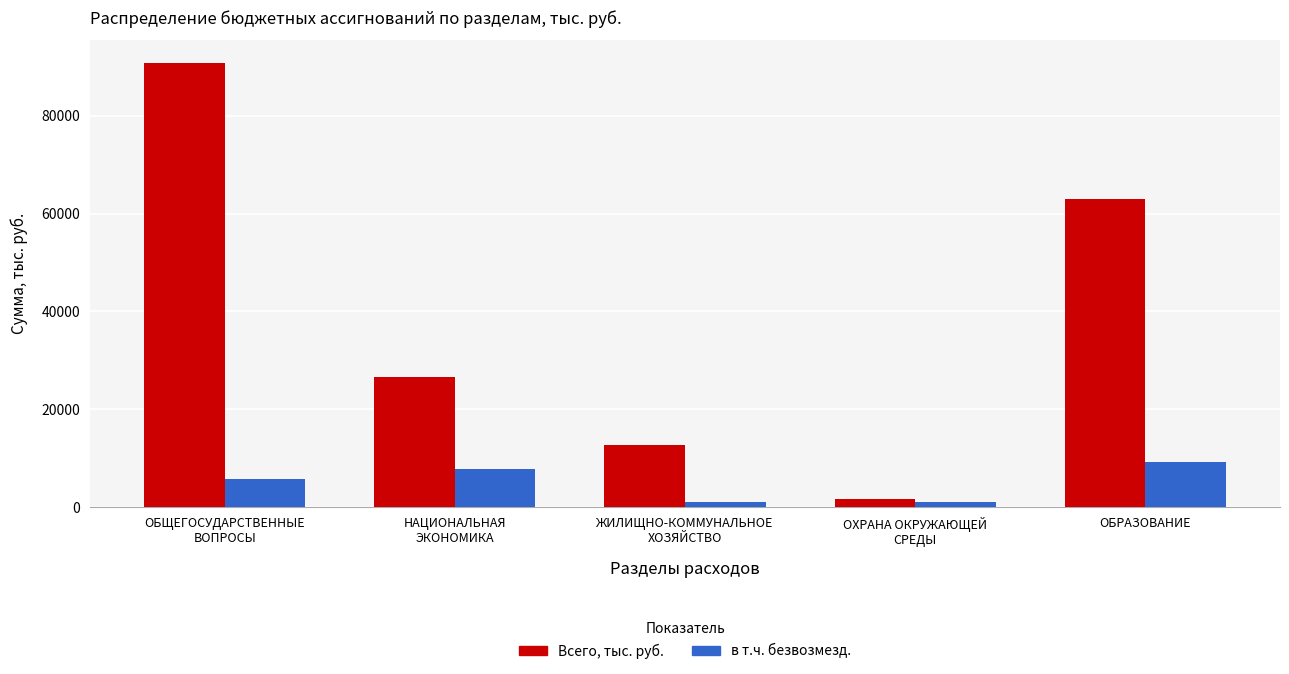

Between ОБЩЕГОСУДАРСТВЕННЫЕ
ВОПРОСЫ and НАЦИОНАЛЬНАЯ
ЭКОНОМИКА, which series saw the biggest shift?

Всего, тыс. руб.